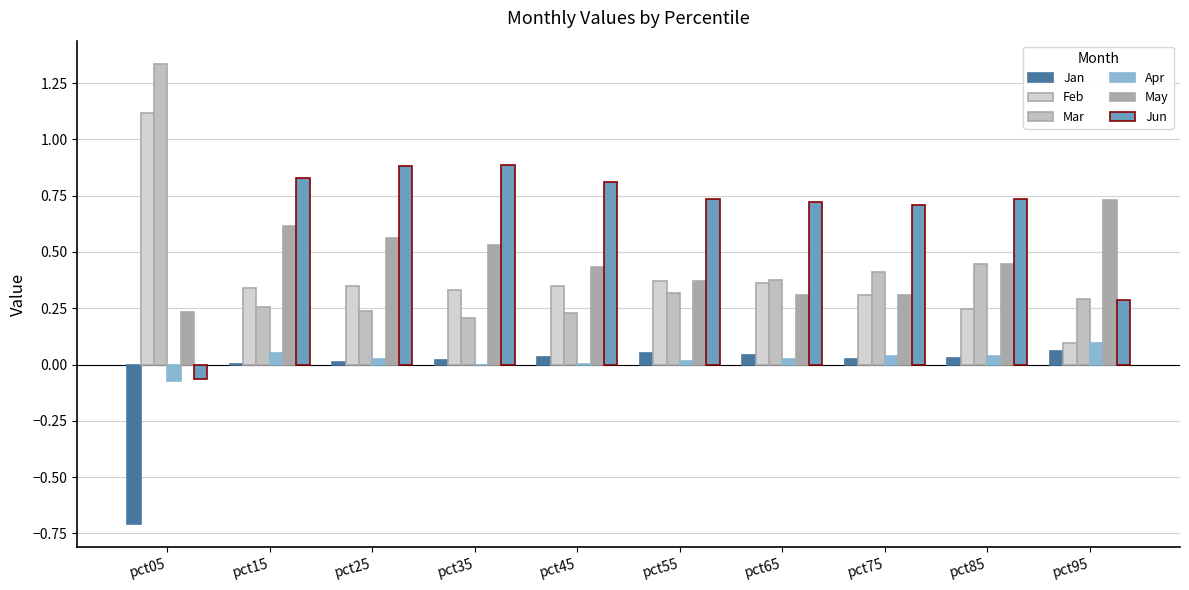

Which series has the largest total across all categories?

Jun